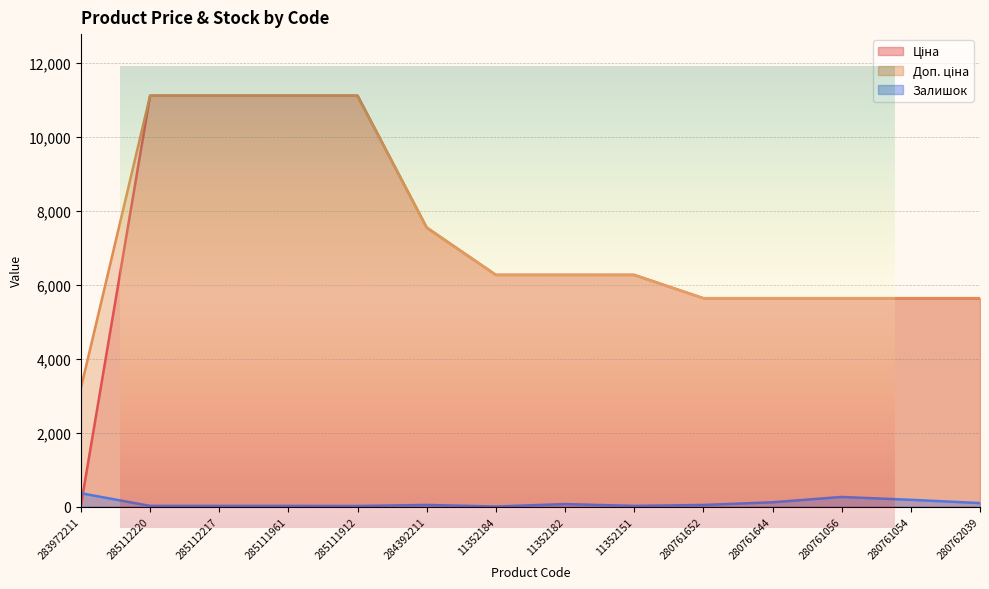

Reading left to right, transcribe all the data shown in this chart.

Ціна: 283972211=32.0	285112220=11113.6	285112217=11113.6	285111961=11113.6	285111912=11113.6	284392211=7545.9	11352184=6266.7	11352182=6266.7	11352151=6266.7	280761652=5636.0	280761644=5636.0	280761056=5636.0	280761054=5636.0	280762039=5636.0
Доп. ціна: 283972211=3205.0	285112220=11113.6	285112217=11113.6	285111961=11113.6	285111912=11113.6	284392211=7545.9	11352184=6266.7	11352182=6266.7	11352151=6266.7	280761652=5636.0	280761644=5636.0	280761056=5636.0	280761054=5636.0	280762039=5636.0
Залишок: 283972211=360.0	285112220=17.0	285112217=17.0	285111961=17.0	285111912=14.0	284392211=43.0	11352184=0.0	11352182=66.0	11352151=17.0	280761652=42.0	280761644=115.0	280761056=259.0	280761054=182.0	280762039=93.0